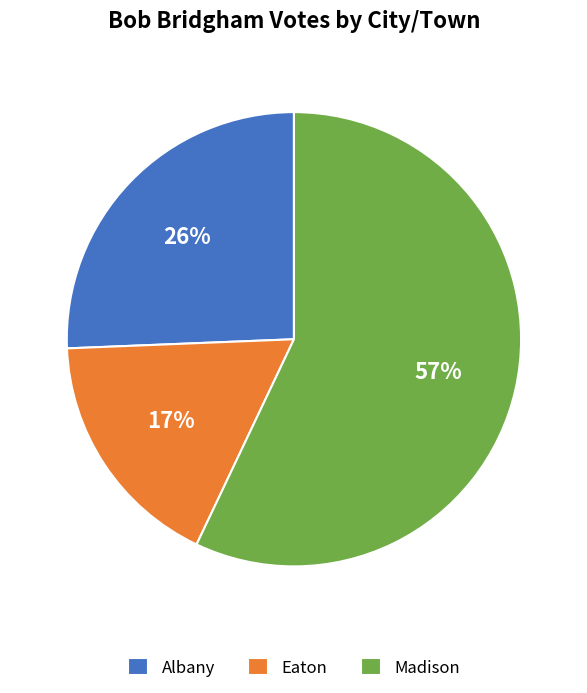

Which has a higher value, Eaton or Albany?

Albany